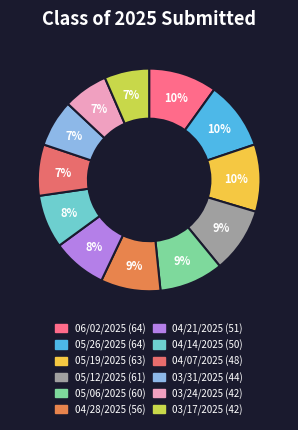

Is the sum of 05/06/2025 and 04/14/2025 greater than half?

No